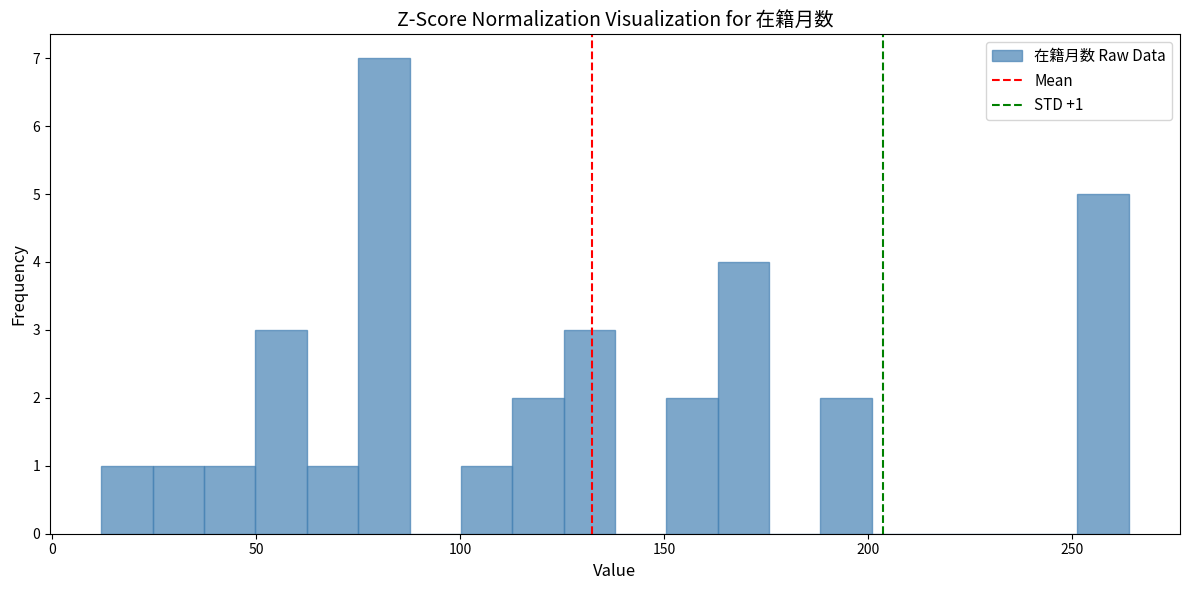

Read against the x-axis, roughly where is the centre of the tallest bar?

80